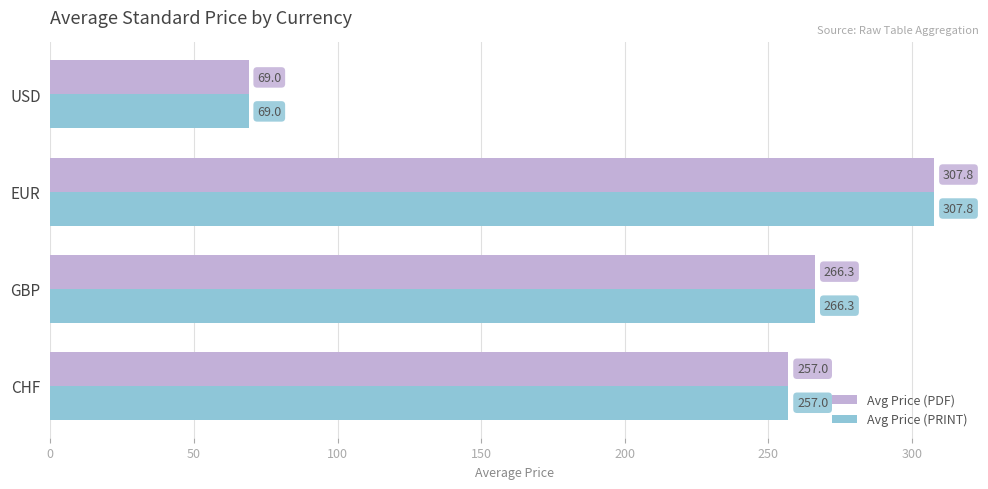

What is the difference between the maximum and second lowest values in the Avg Price (PDF) series?

50.8